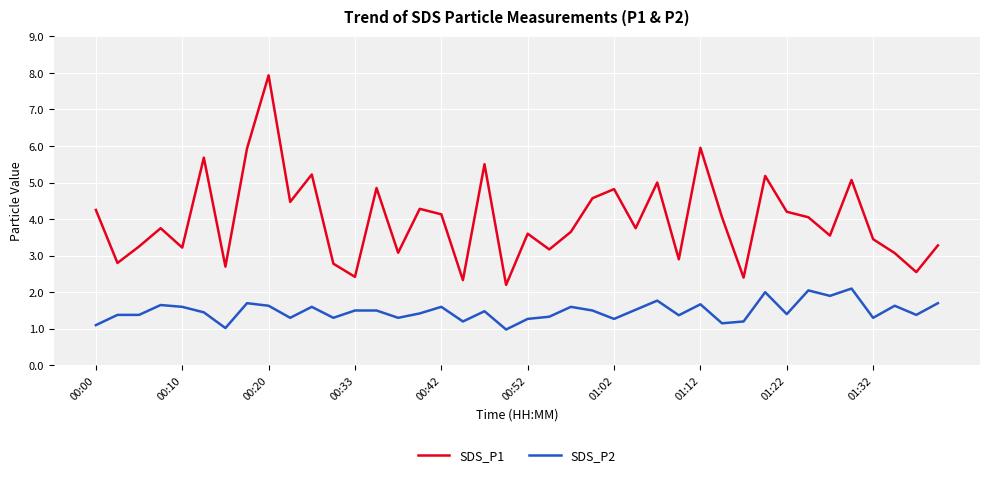

How many lines are shown in the chart?

2